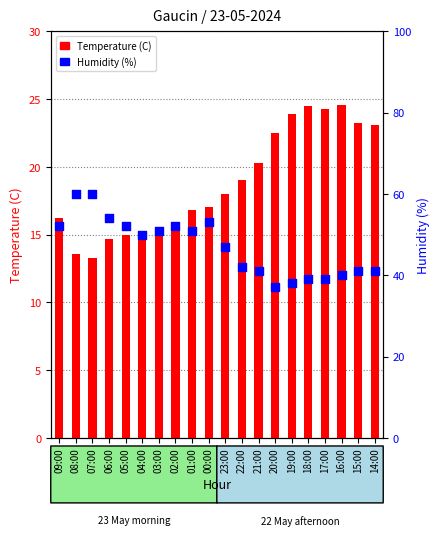

At how many categories does at least one series exceed 16?

20